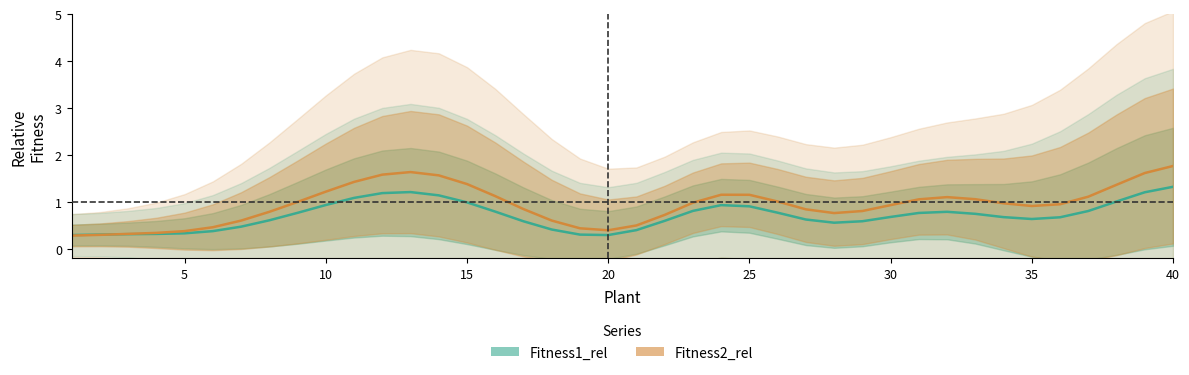

What is the average value of the Fitness2_rel series?

0.9